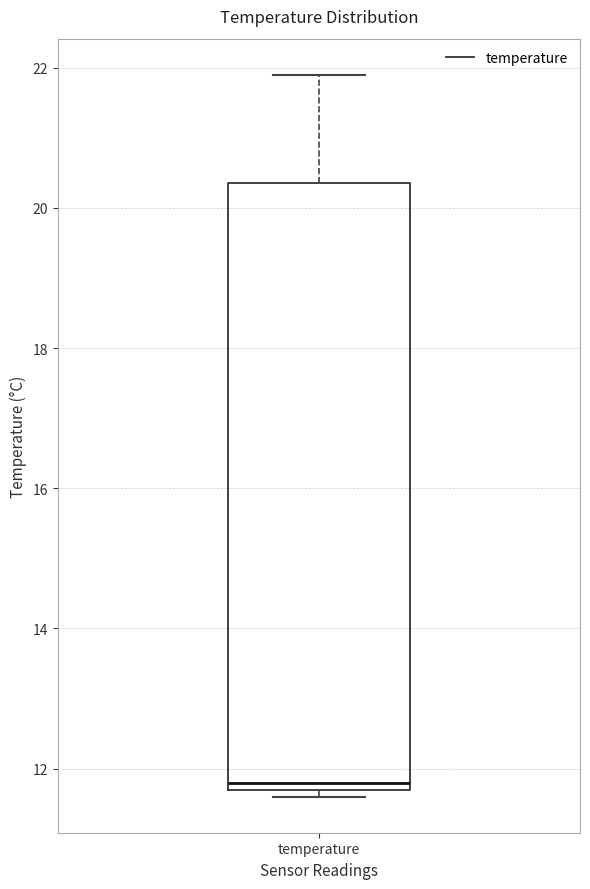

Where is the upper edge of the box for temperature on the y-axis? The values are not printed on the chart, so give them approximately, as read against the axis.

20.4